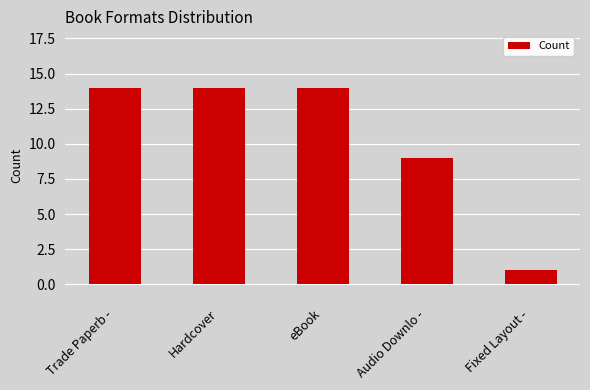

What is the sum of the values at Hardcover and Trade Paperb -?

28